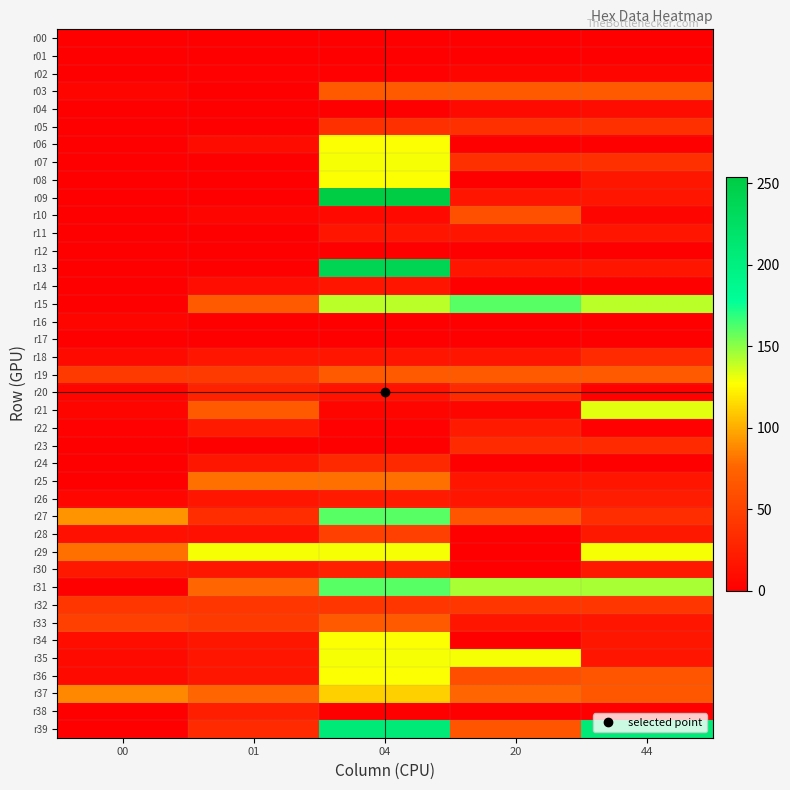

At how many categories does at least one series exceed 66?

5